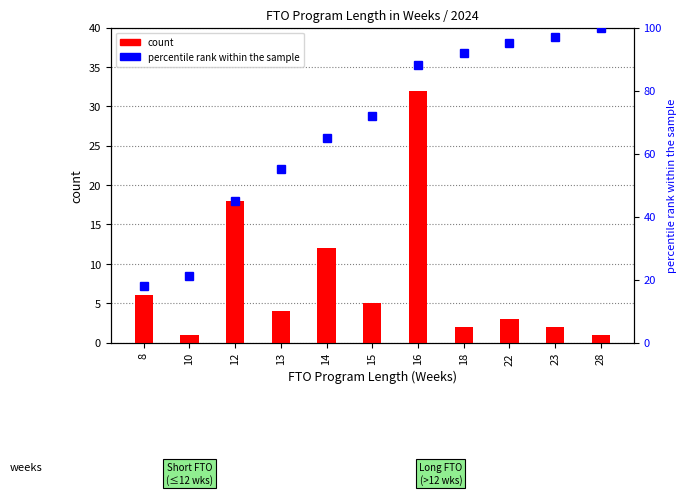

How many values in the count series are below 4?

5